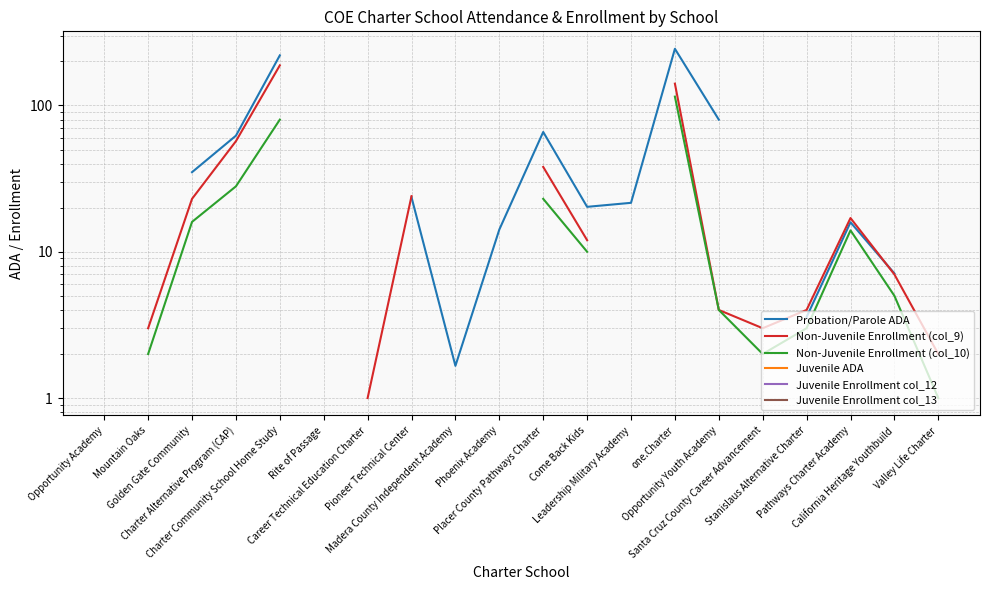

Does the chart display data point markers on the line(s)?

No